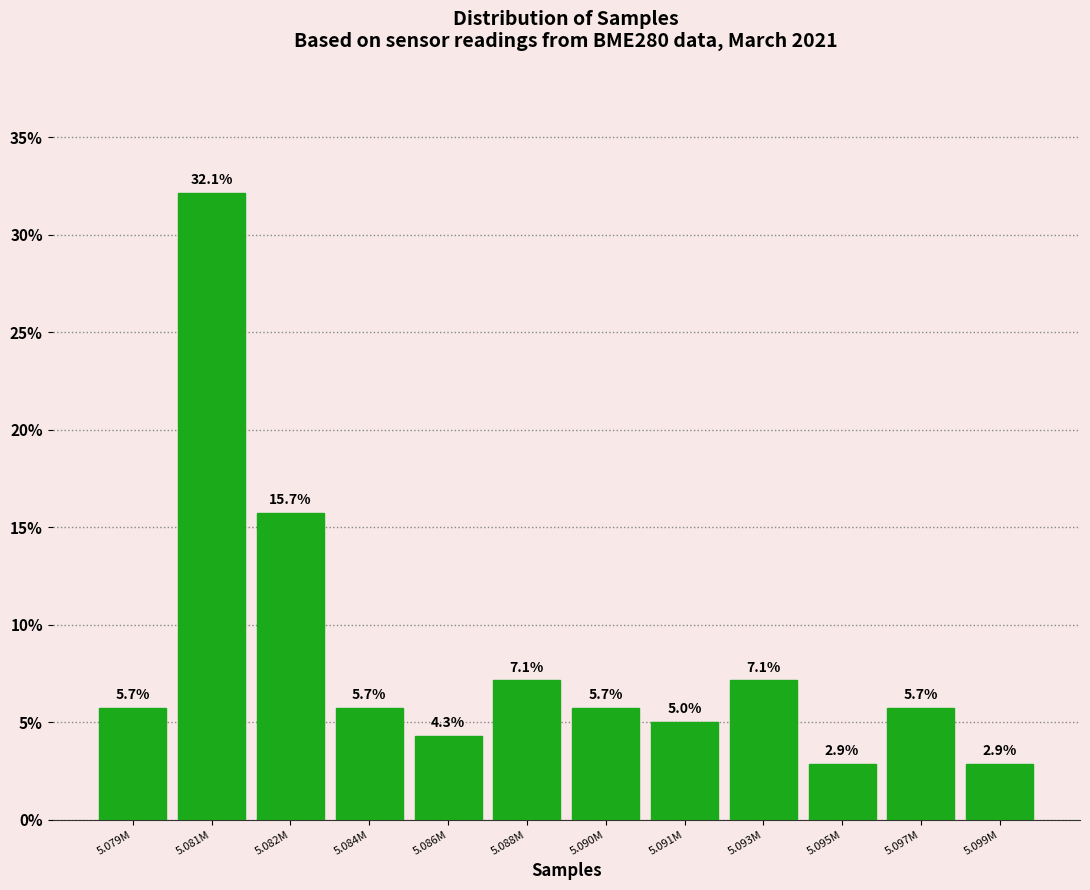

Reading left to right, transcribe all the data shown in this chart.

5.7	32.1	15.7	5.7	4.3	7.1	5.7	5.0	7.1	2.9	5.7	2.9